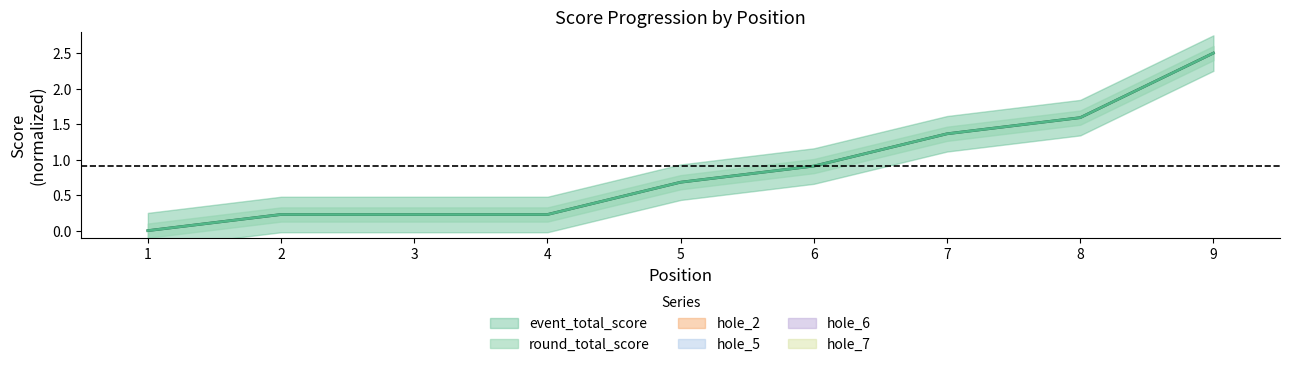

How many lines are shown in the chart?

6